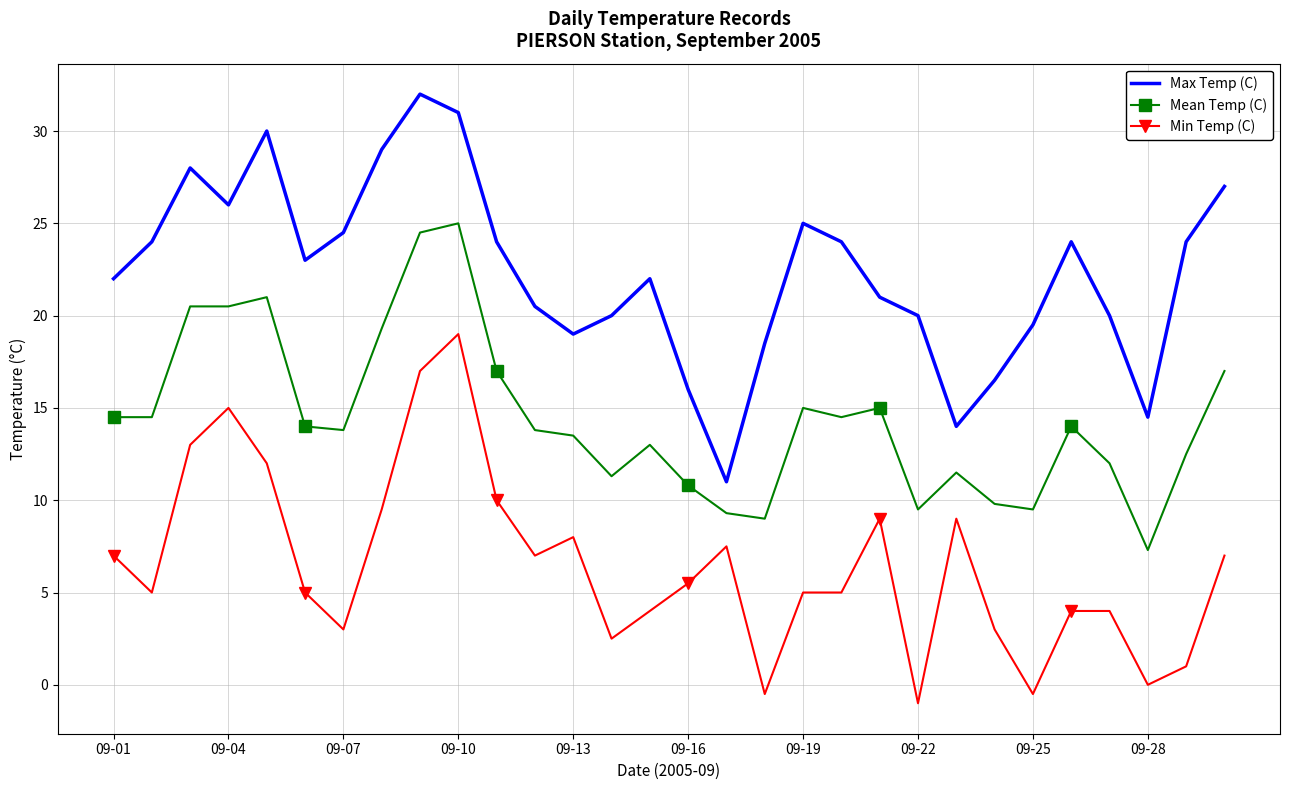

List the series in order of their overall mean, highest first.

Max Temp (C), Mean Temp (C), Min Temp (C)